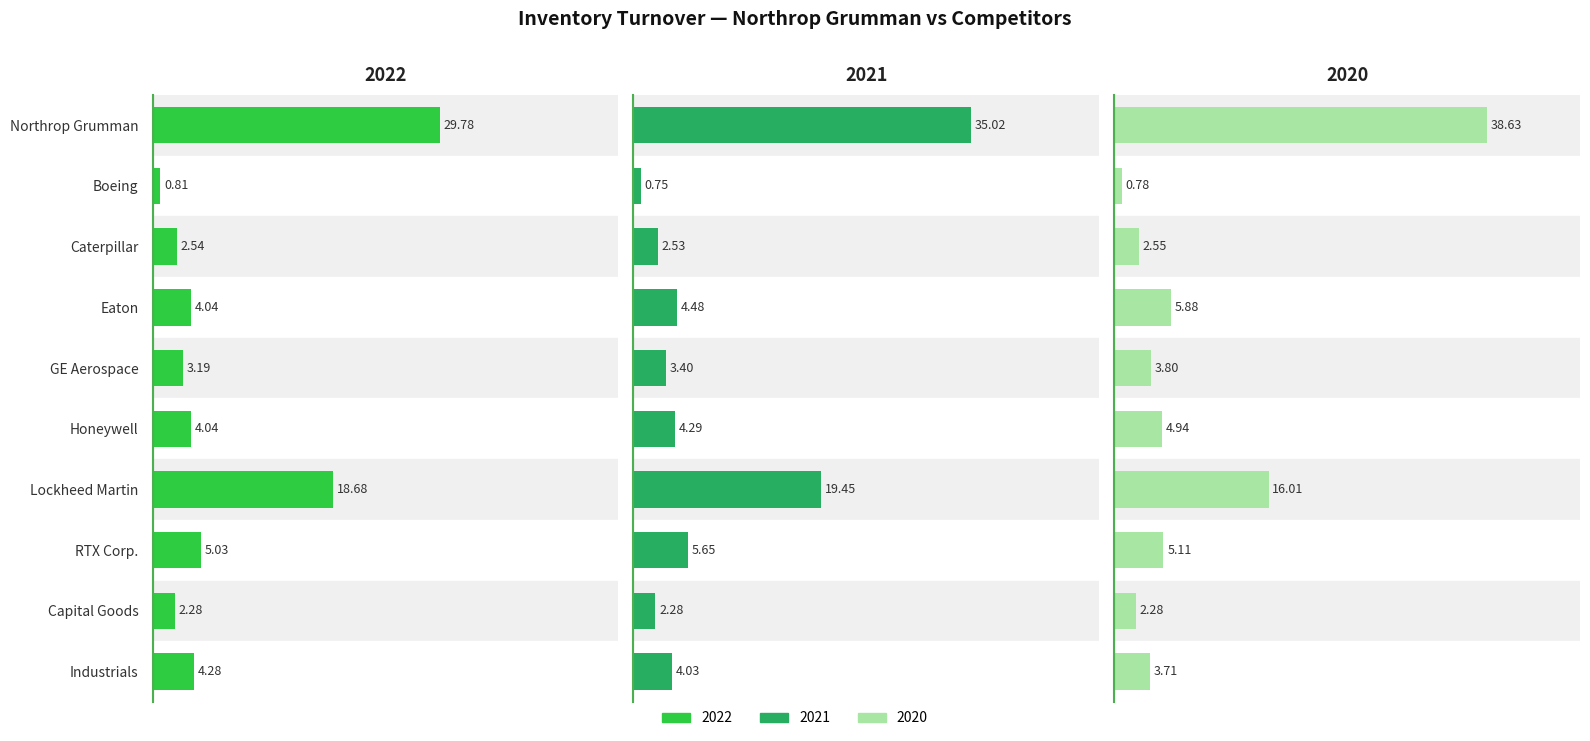

At Industrials, list the series in order from largest to smallest.

2022, 2021, 2020